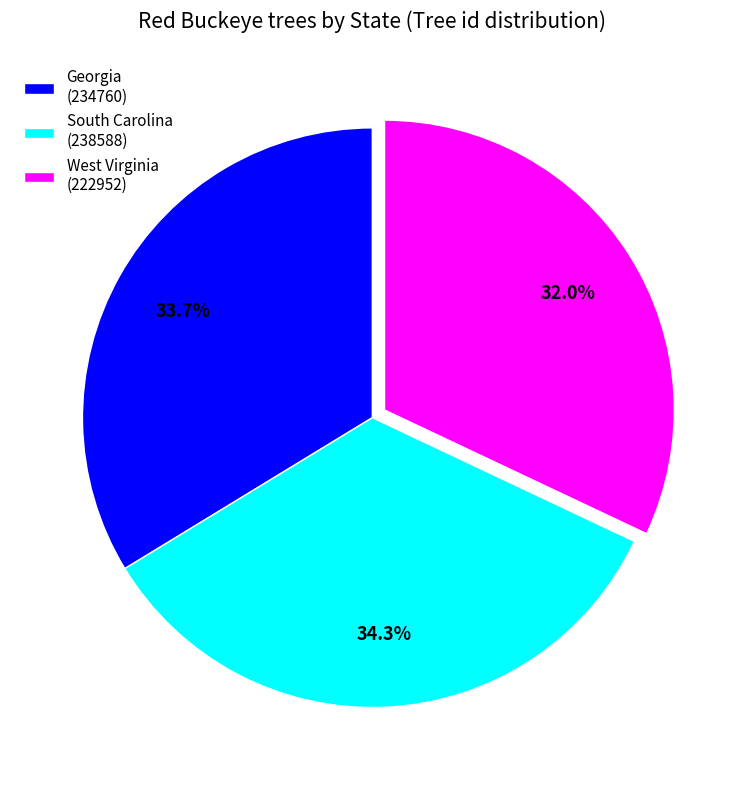

To the nearest percent, what portion does West Virginia represent?

32%